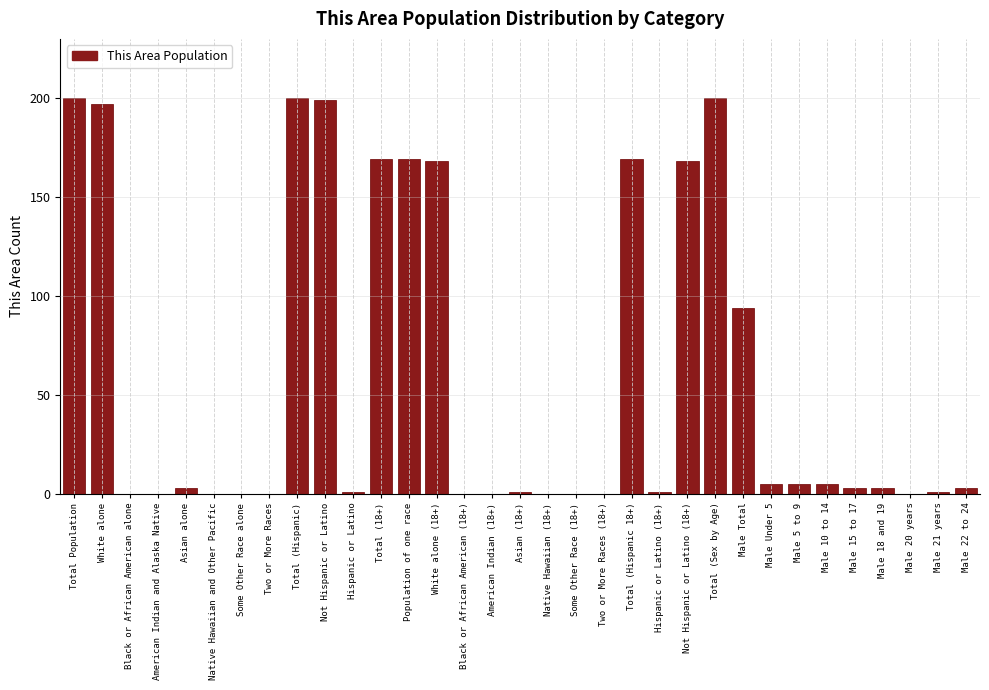

At which label is the value closest to 100?

Male Total